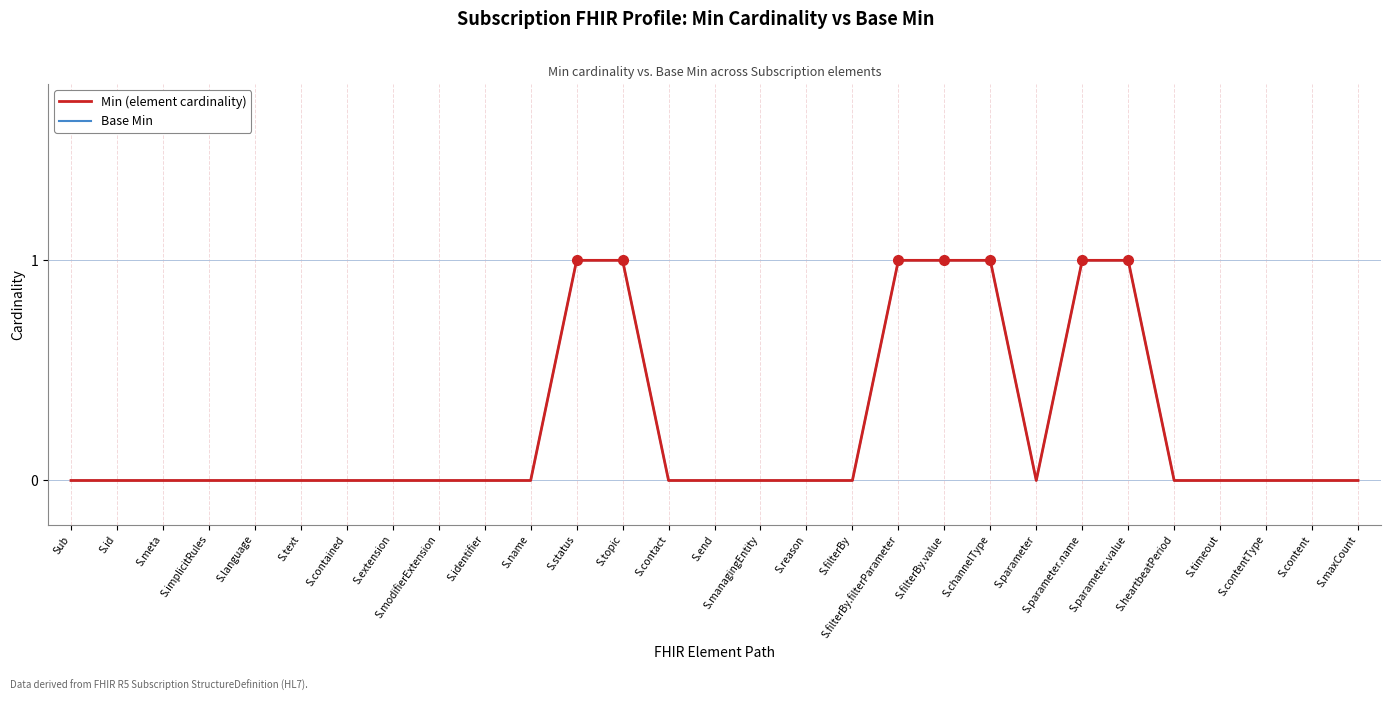

What is the highest value of the Base Min series?

1